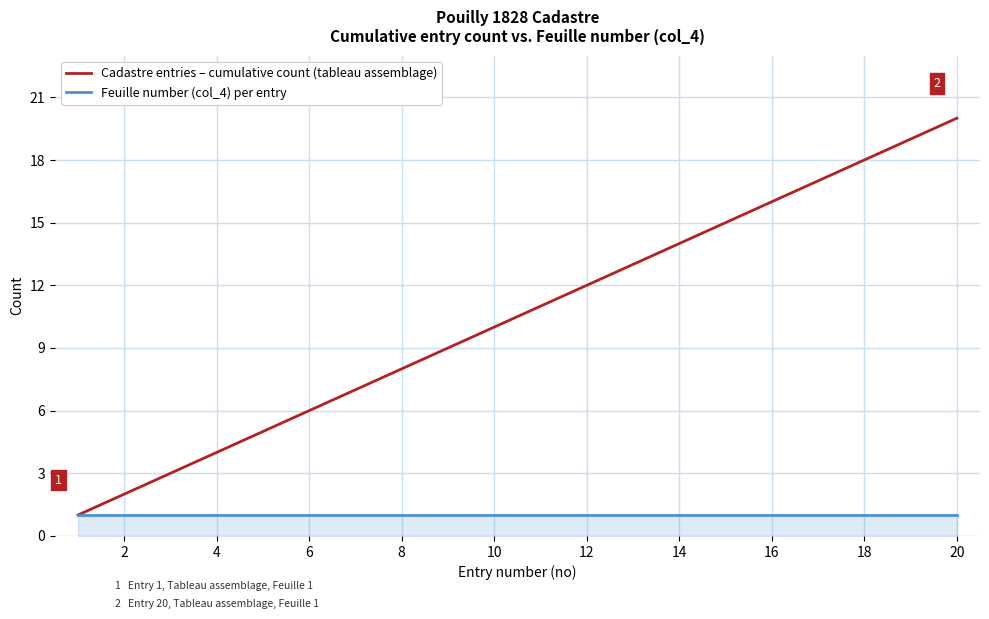

Which series has the largest total across all categories?

Cadastre entries – cumulative count (tableau assemblage)